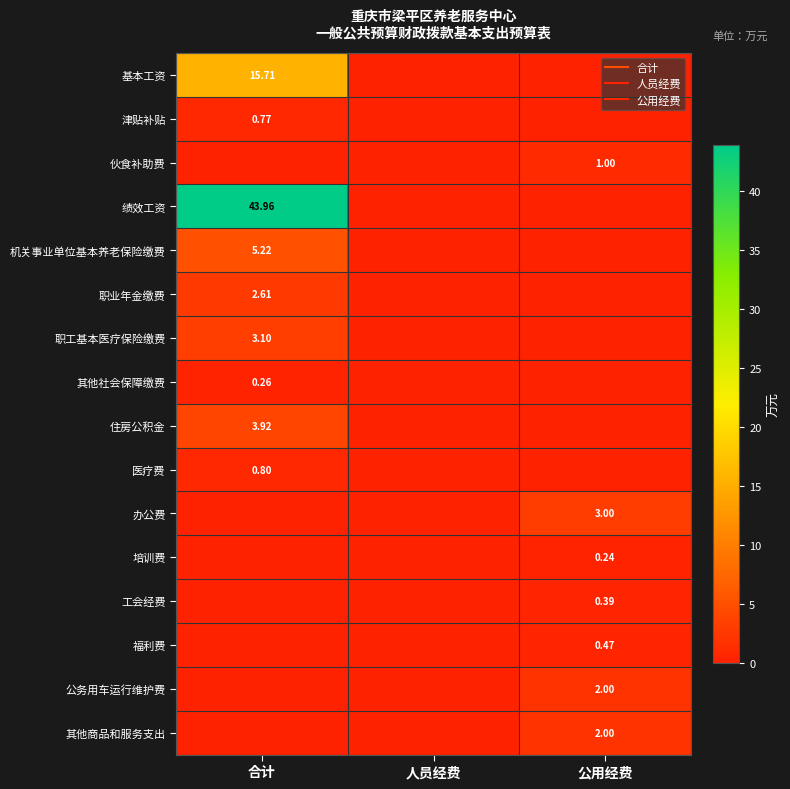

What is the sum of all 福利费 values?

0.5